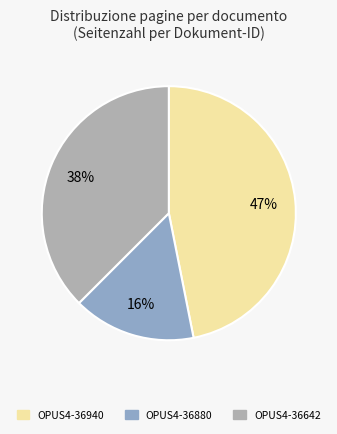

The OPUS4-36642 slice represents 38% of the pie. True or false?

True